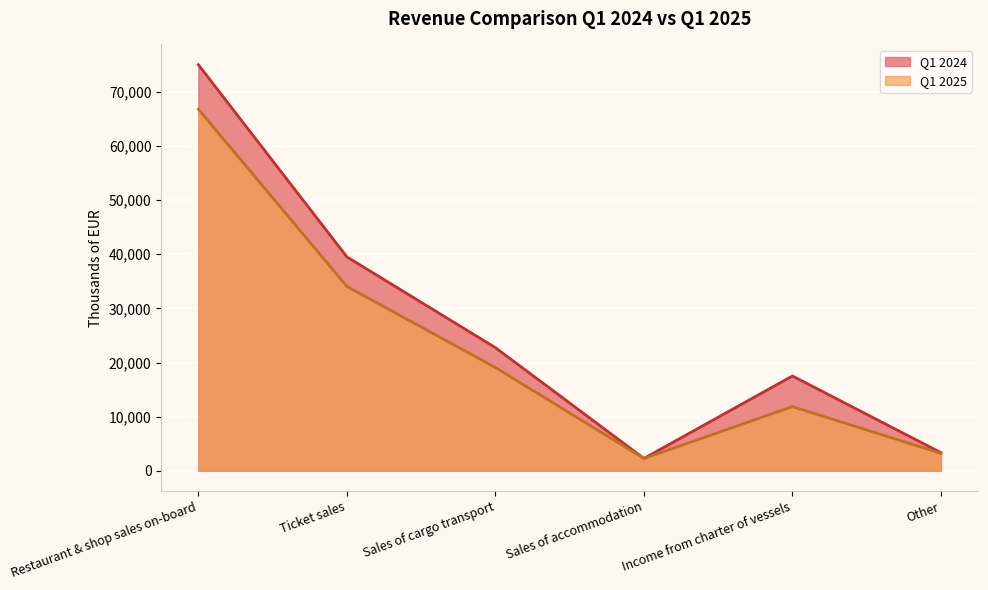

Between Sales of accommodation and Income from charter of vessels, which series saw the biggest shift?

Q1 2024